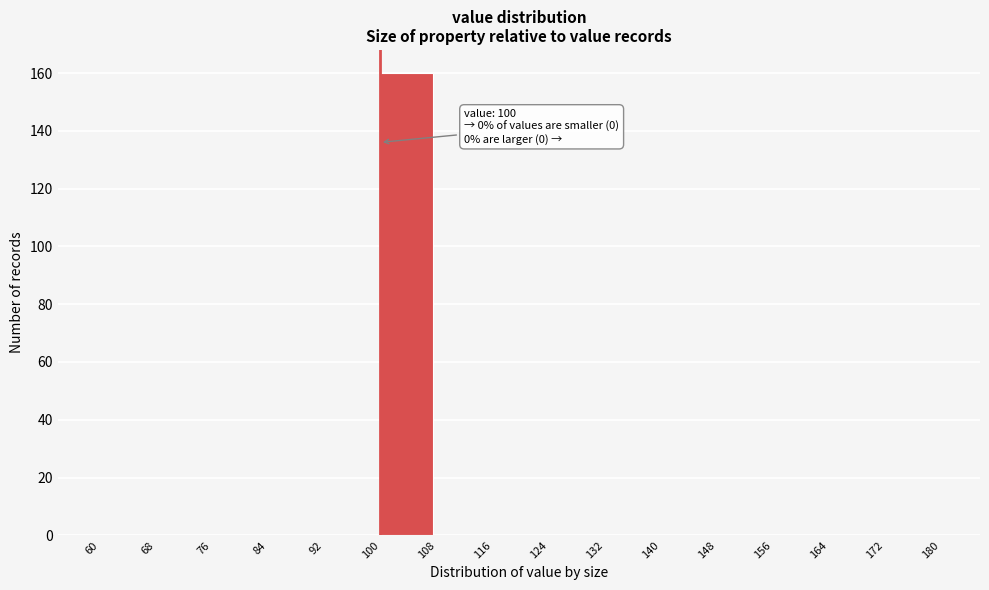

Over which range of the x-axis is the bar tallest?

100 to 108